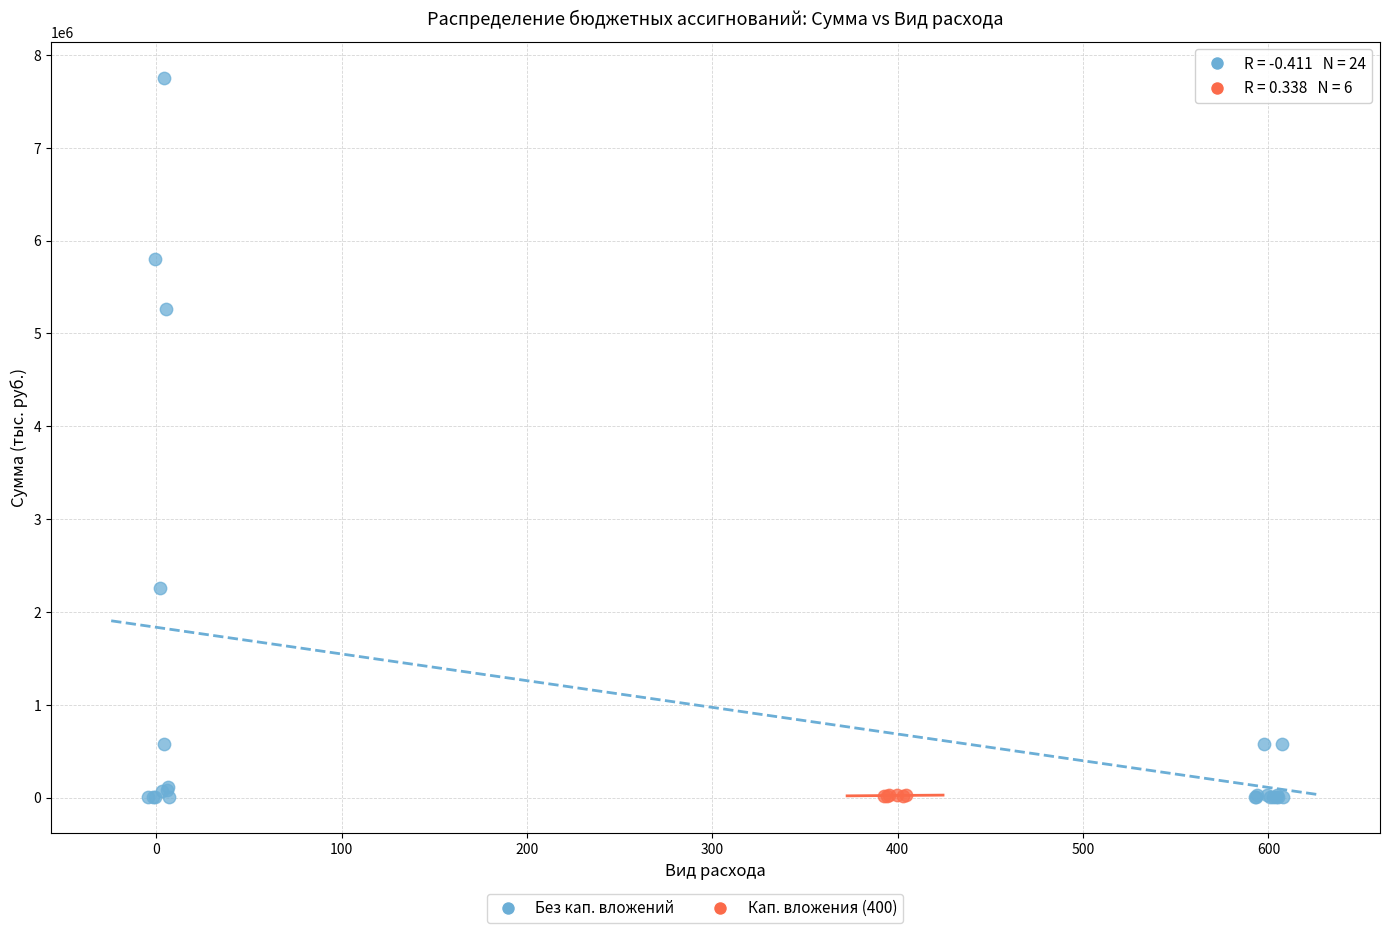

Which series contains the highest Y value?

Без кап. вложений